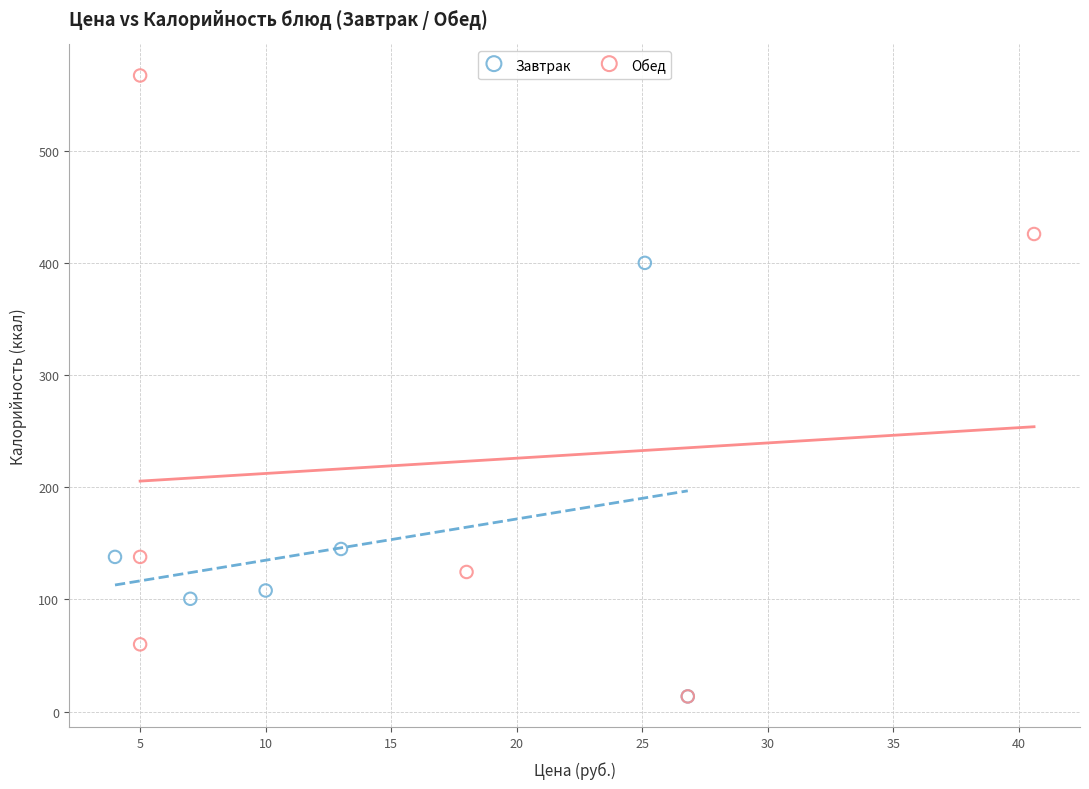

Which series reaches the maximum Y coordinate?

Обед